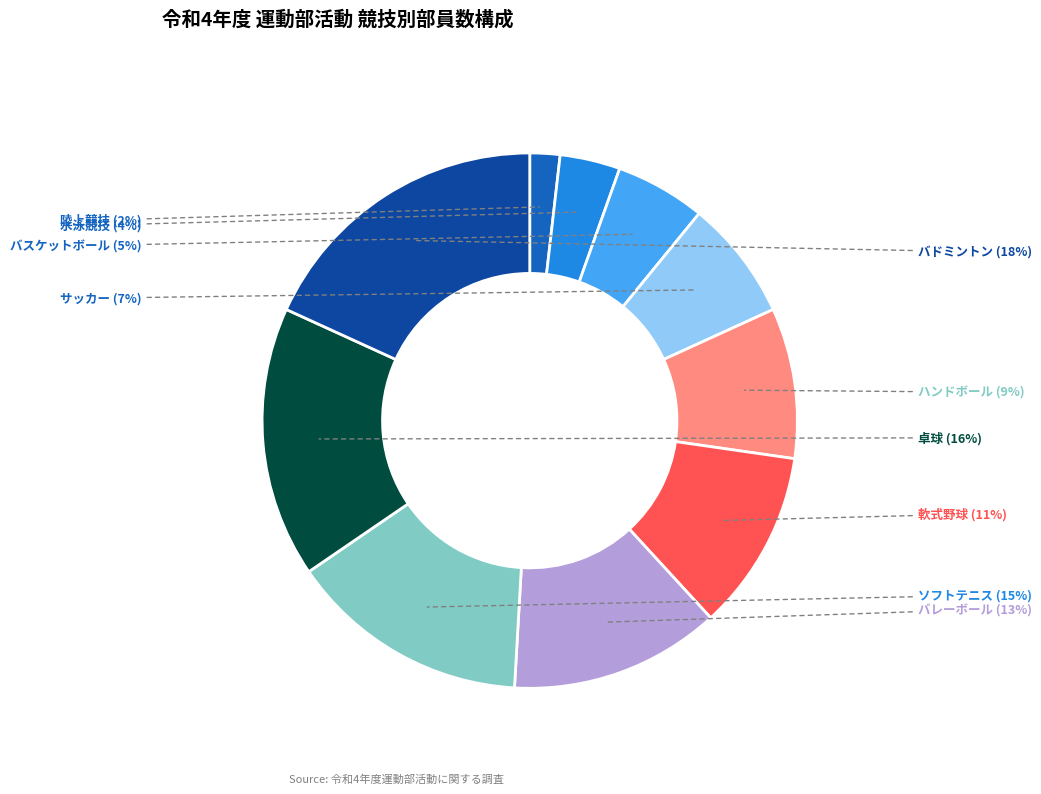

How many slices are in this pie chart?

10